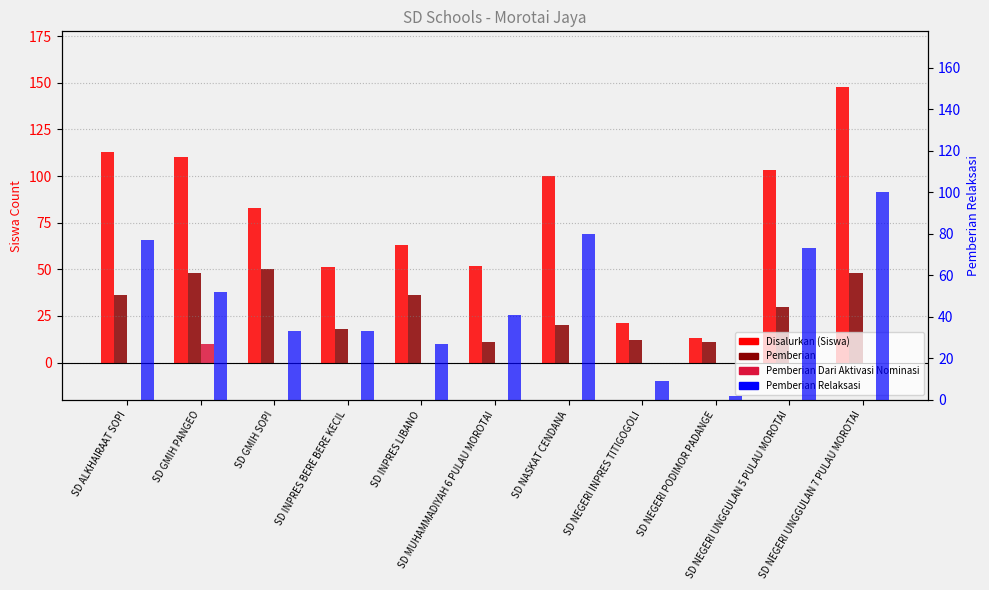

List the labels in order of Pemberian Relaksasi value, largest first.

SD NEGERI UNGGULAN 7 PULAU MOROTAI, SD NASKAT CENDANA, SD ALKHAIRAAT SOPI, SD NEGERI UNGGULAN 5 PULAU MOROTAI, SD GMIH PANGEO, SD MUHAMMADIYAH 6 PULAU MOROTAI, SD GMIH SOPI, SD INPRES BERE BERE KECIL, SD INPRES LIBANO, SD NEGERI INPRES TITIGOGOLI, SD NEGERI PODIMOR PADANGE